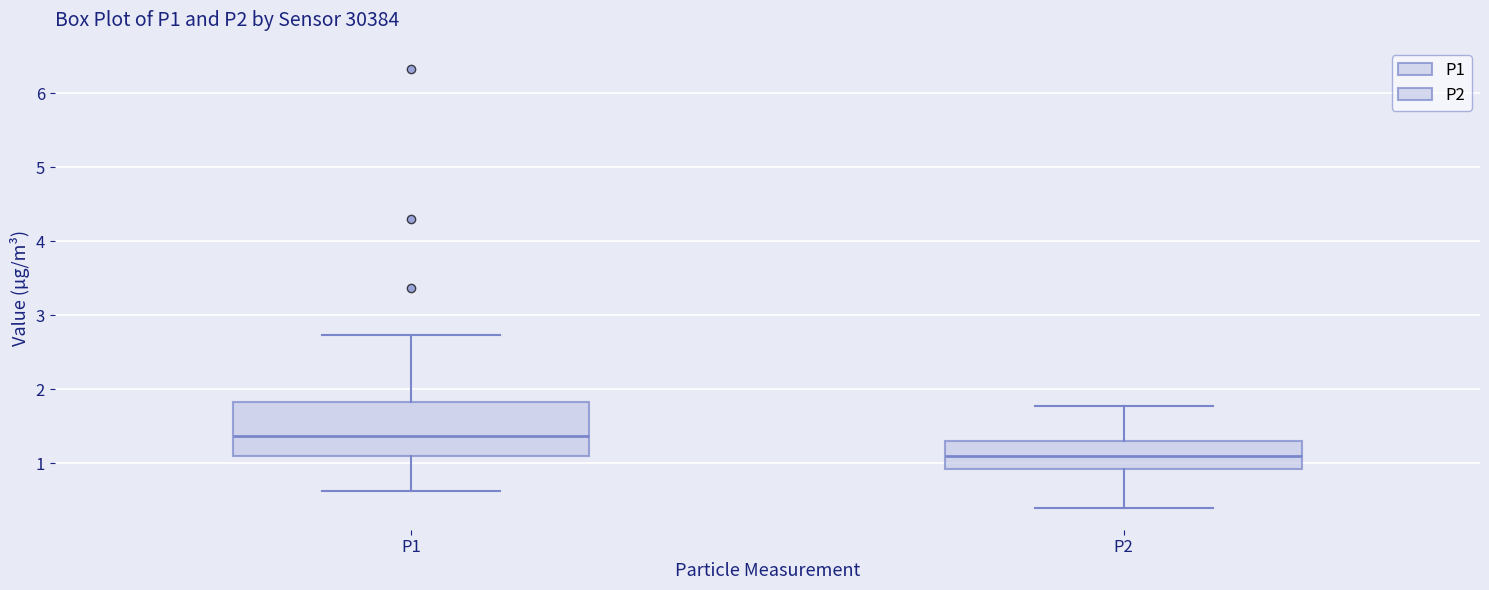

Which box has the lowest median line?

P2